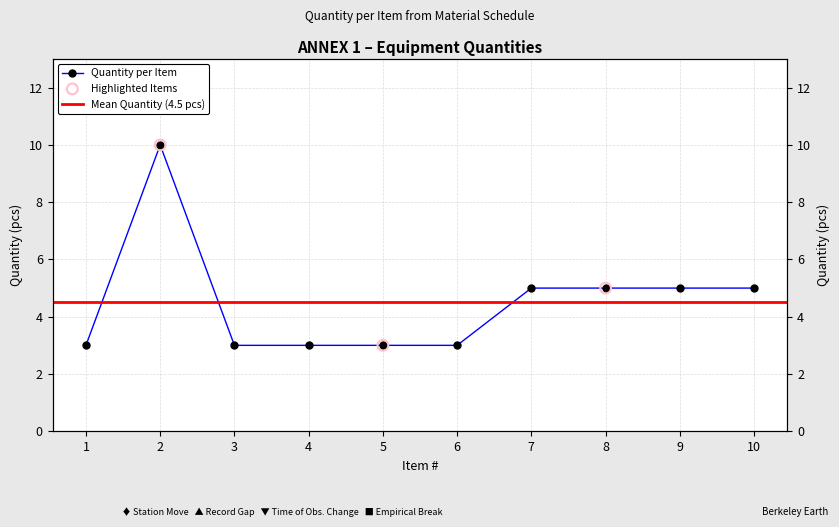

Approximately how many times larger is the value at 5 compared to 10?

0.6